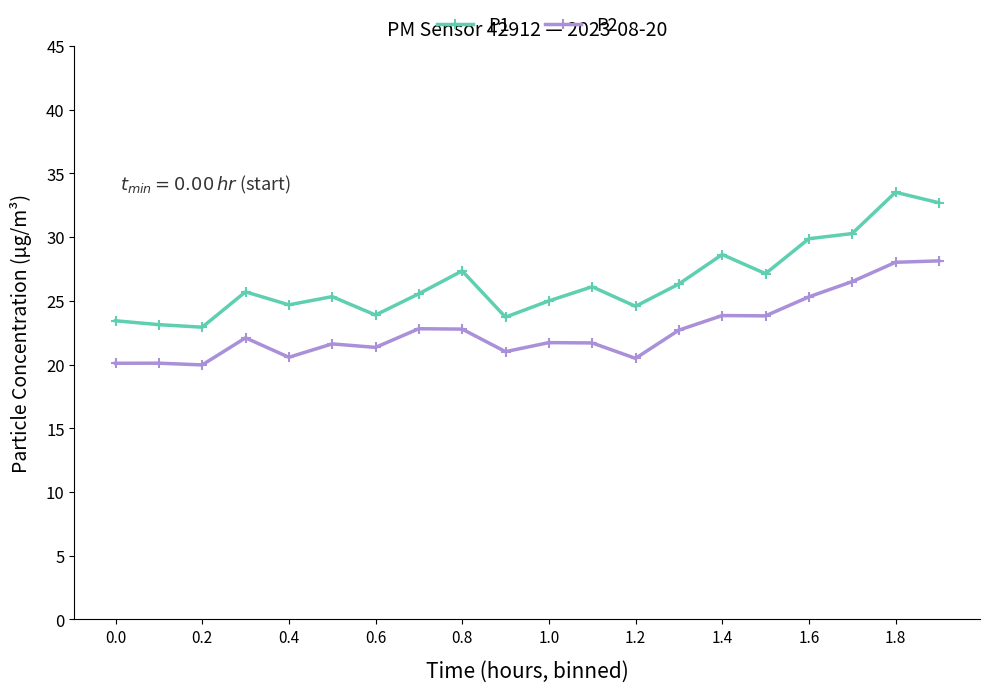

List the series in order of their peak value, highest first.

P1, P2